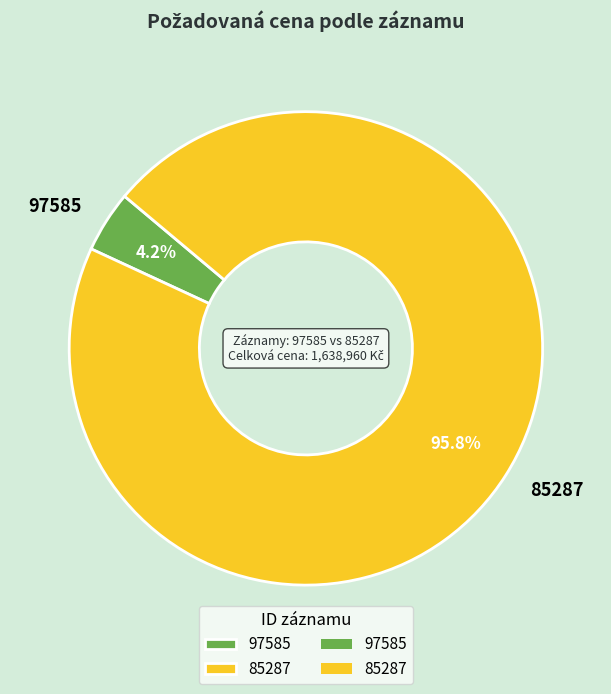

To the nearest percent, what portion does 97585 represent?

4%